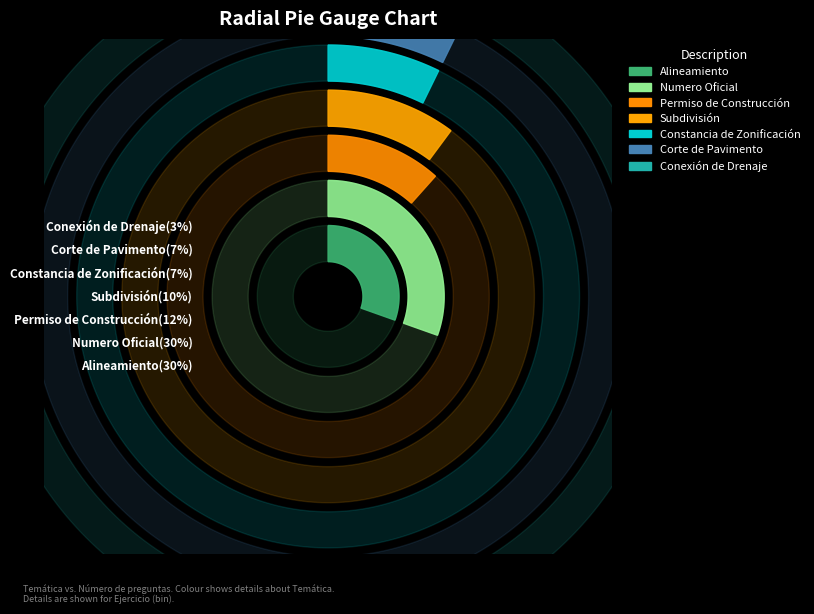

To the nearest percent, what is the difference between the Constancia de Zonificación and Alineamiento slice percentages?

23%